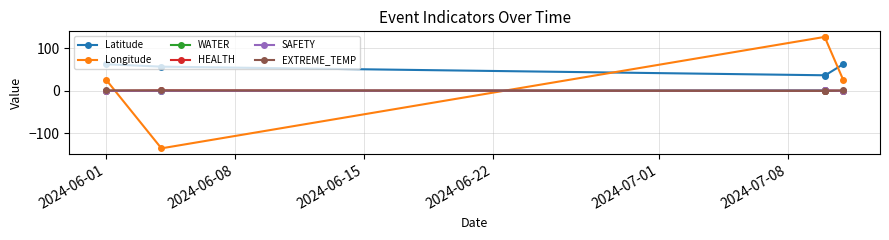

What is the difference between the highest and lowest values at 2024-06-01?

62.8